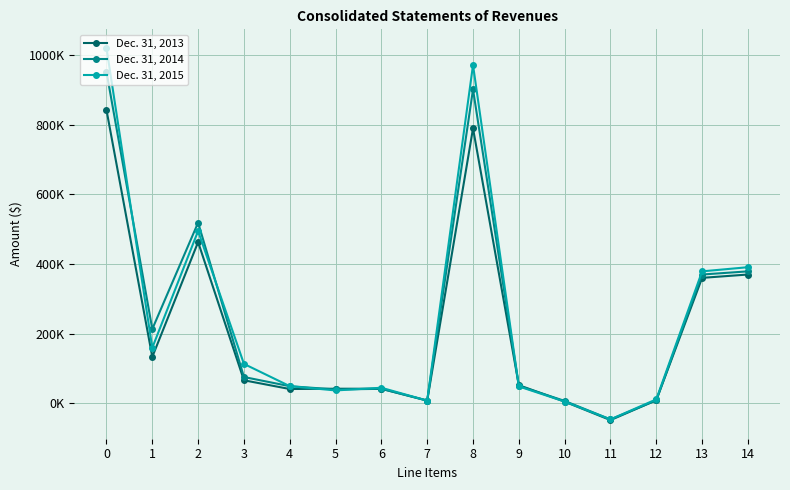

What is the value of the Dec. 31, 2014 point at the 9th from the left?

901051